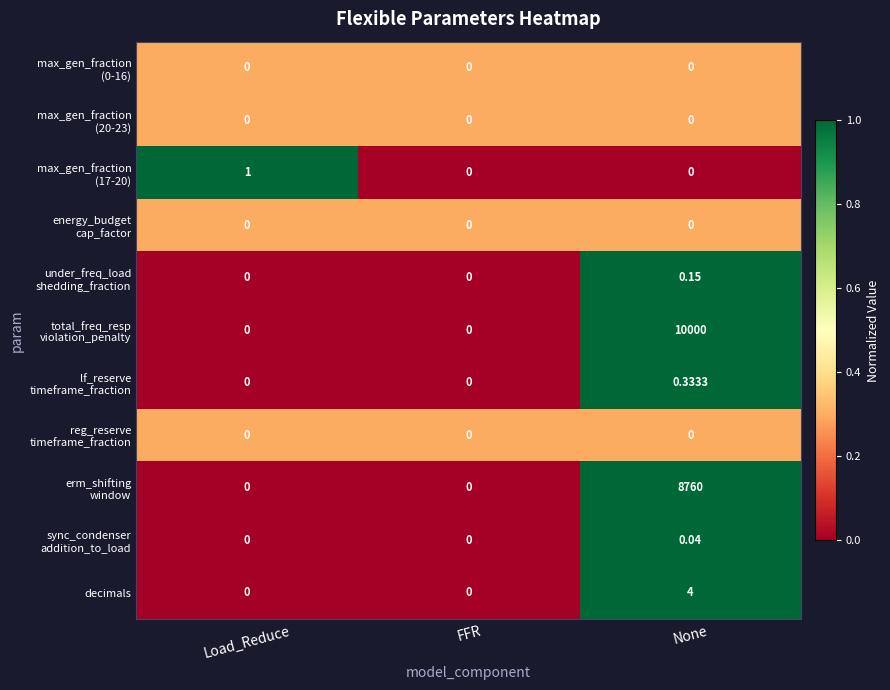

Count the number of data series in this chart.

11